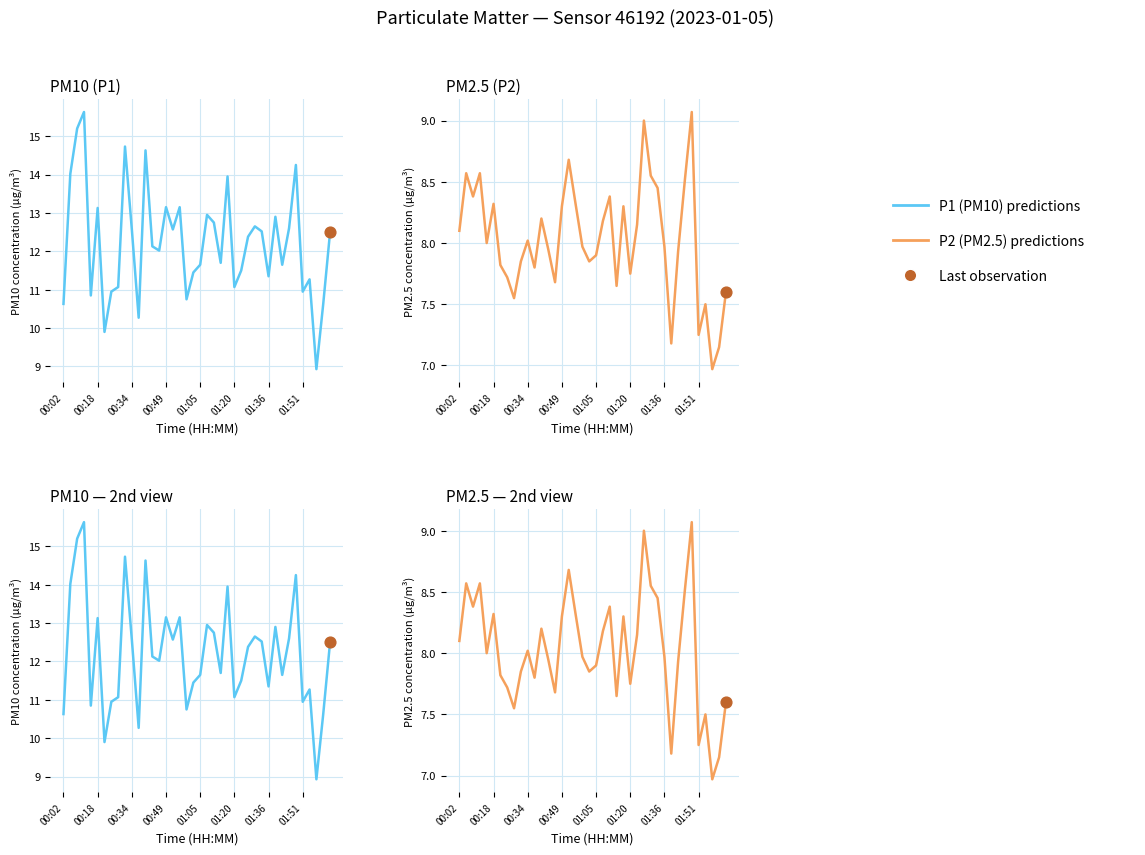

Is the value of P2 at 18 greater than the value of P1 at 26?

No